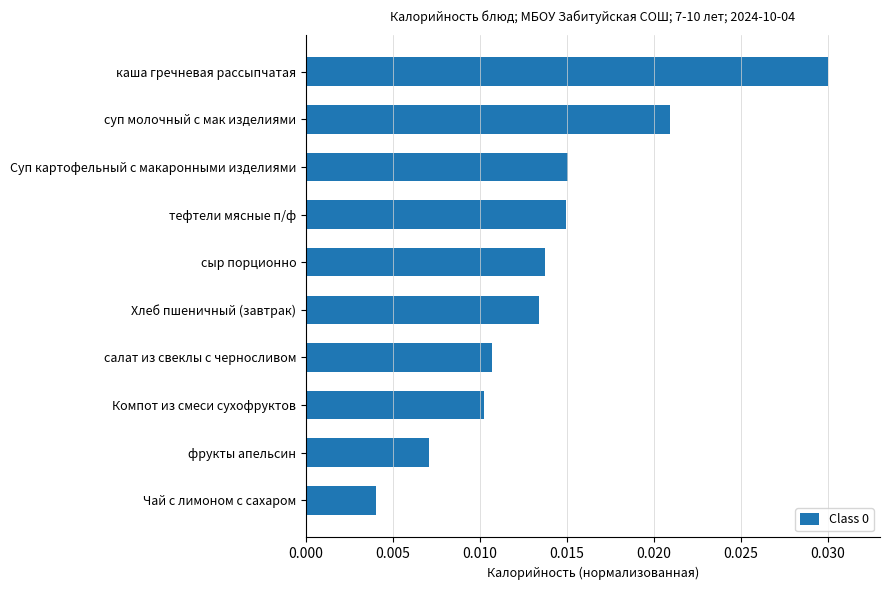

At which category does the chart reach its peak across all series?

каша гречневая рассыпчатая